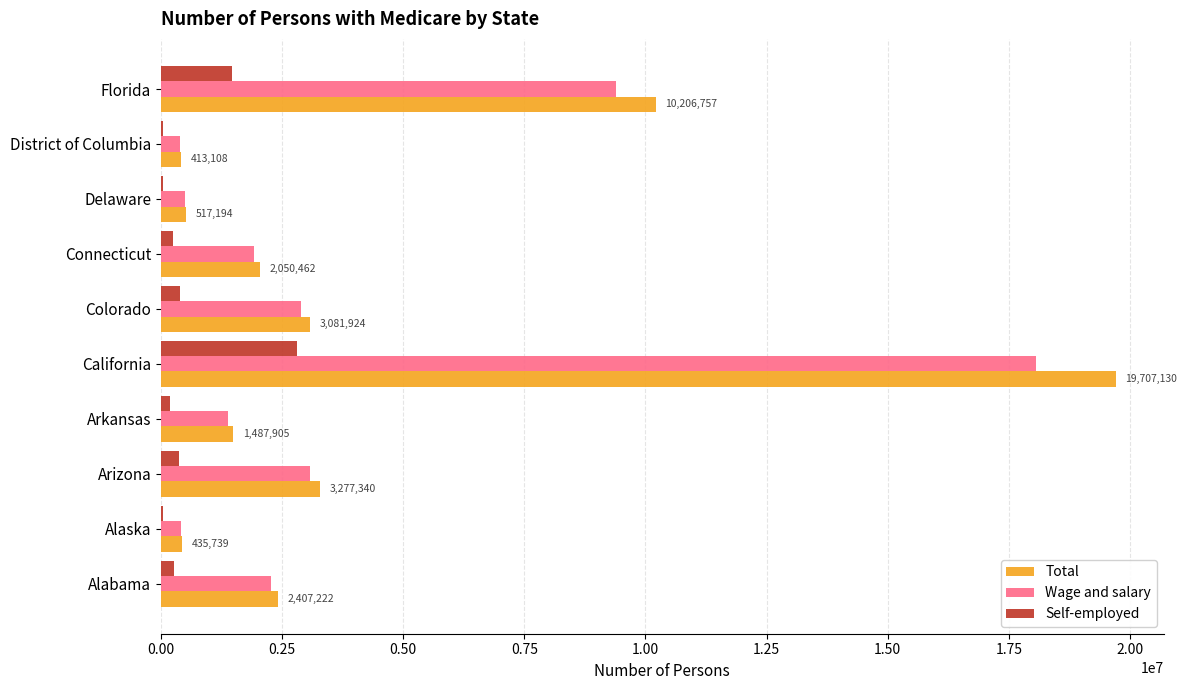

Which series has the largest range (max minus min)?

Total